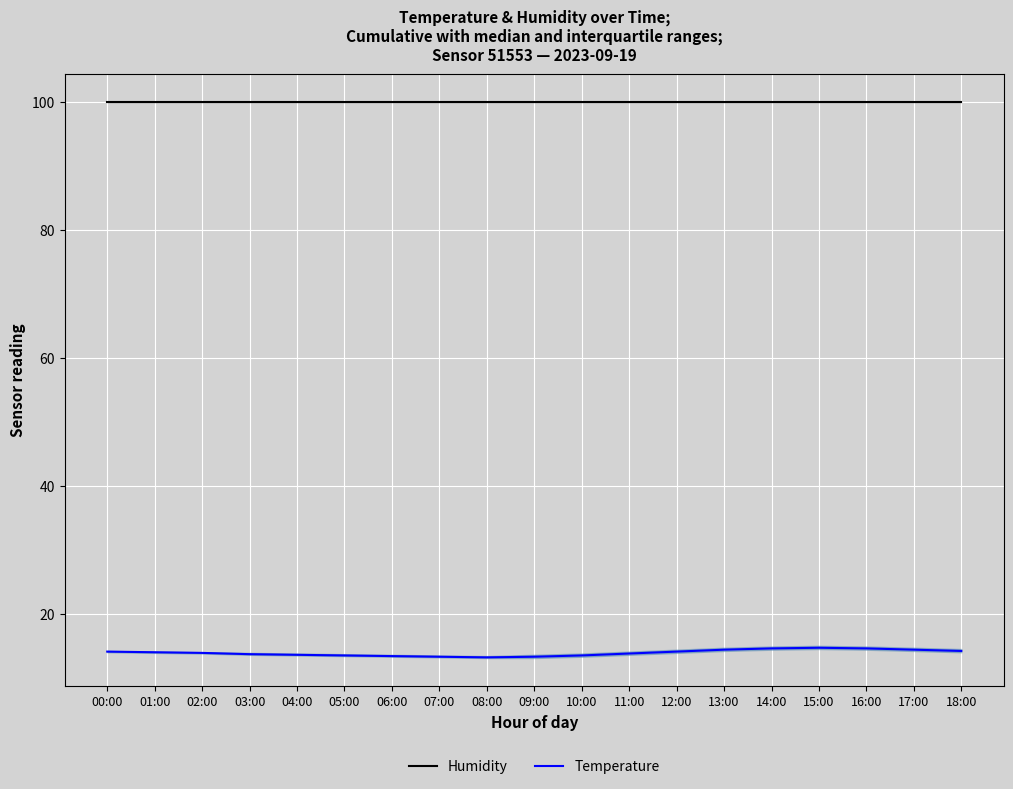

True or false: Humidity has a value of 99.9 at 18:00.

True